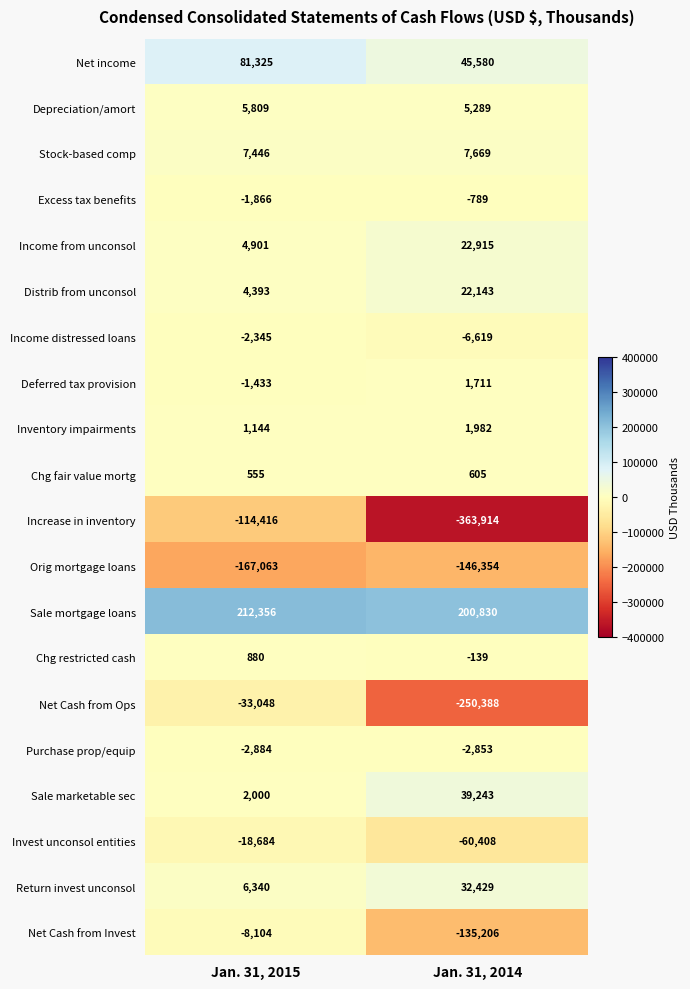

Is the value of Chg fair value mortg at Jan. 31, 2015 greater than the value of Sale mortgage loans at Jan. 31, 2014?

No